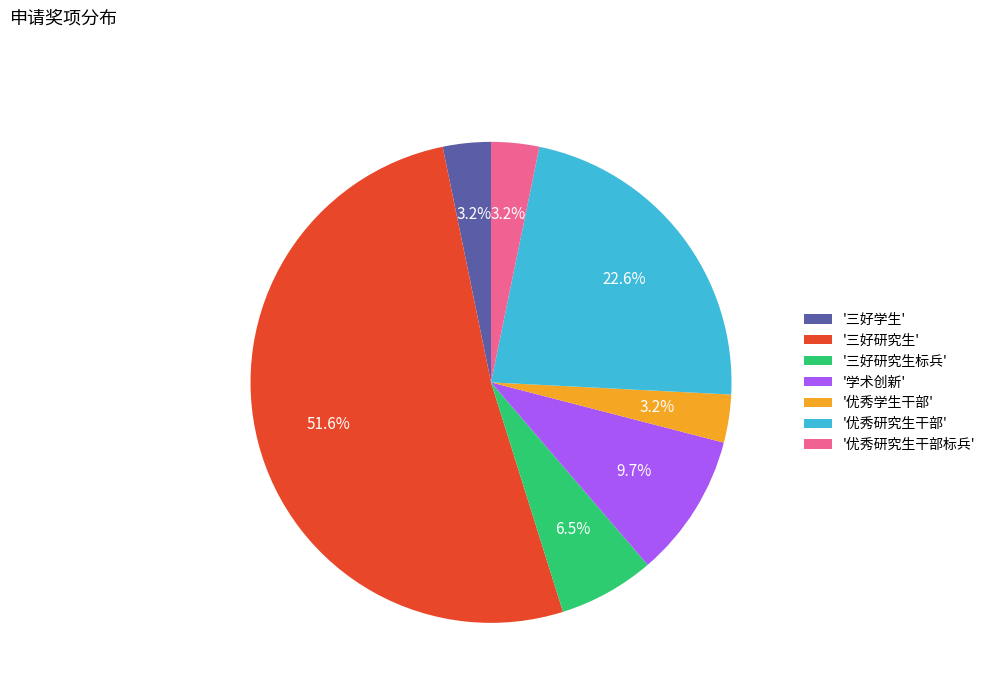

Which category accounts for the majority?

'三好研究生'